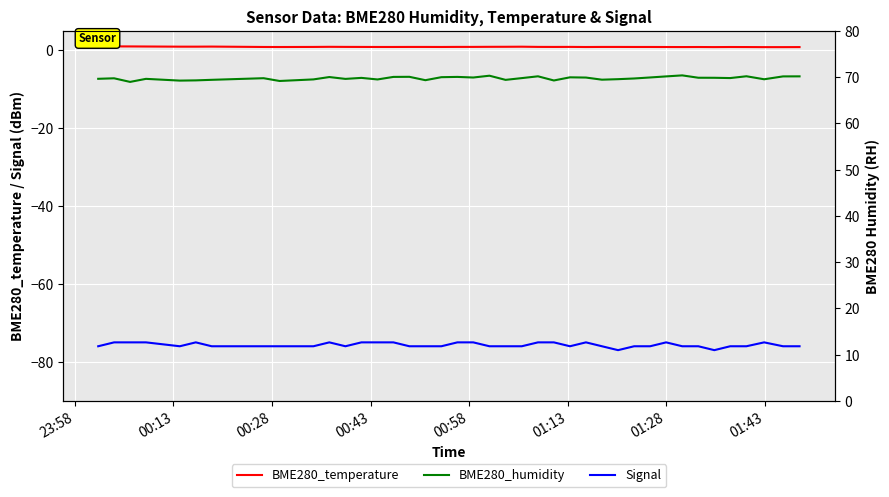

How many data points does each series have?

40